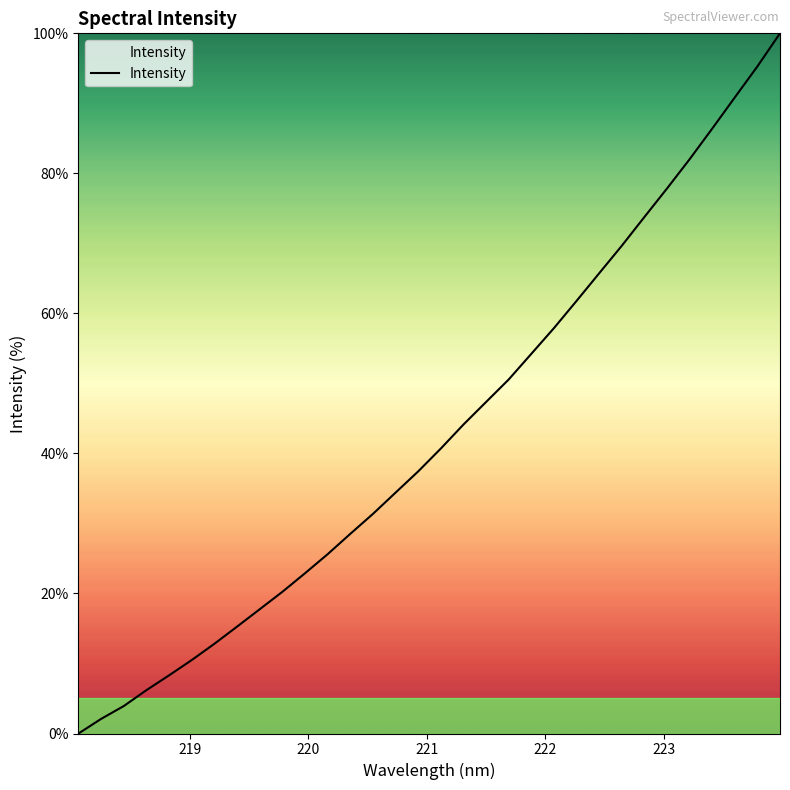

What is the maximum value shown in the chart?

100.0